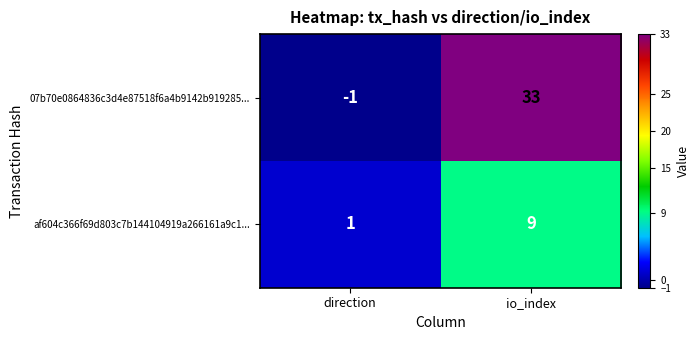

True or false: af604c366f69d803c7b144104919a266161a9c1... has a value of 9 at io_index.

True